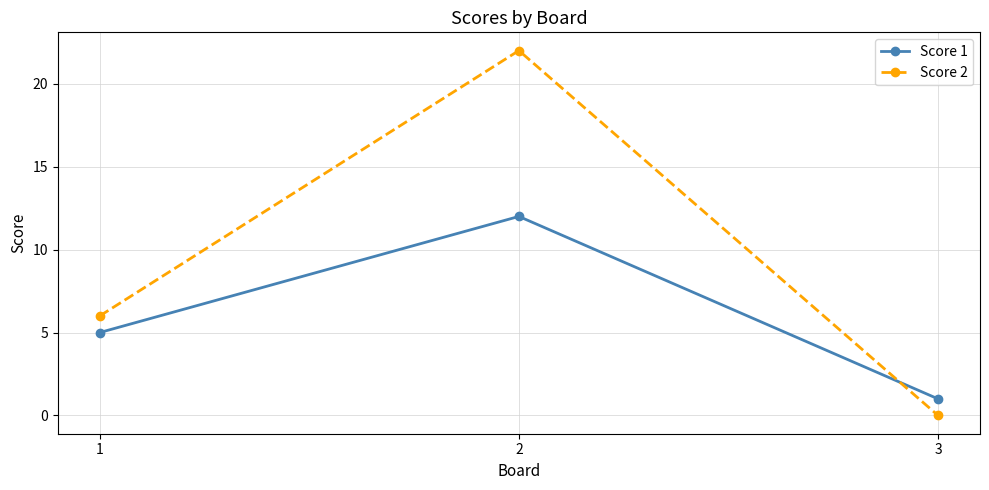

What is the total value across all series at 2?

34